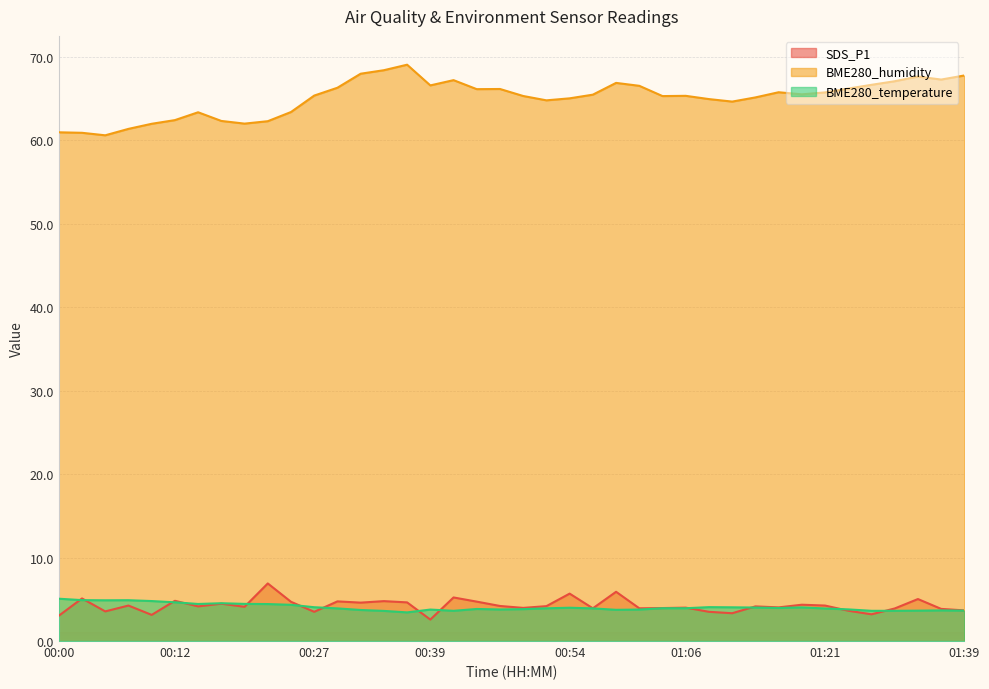

What is the difference between the maximum and minimum values in the SDS_P1 series?

4.3